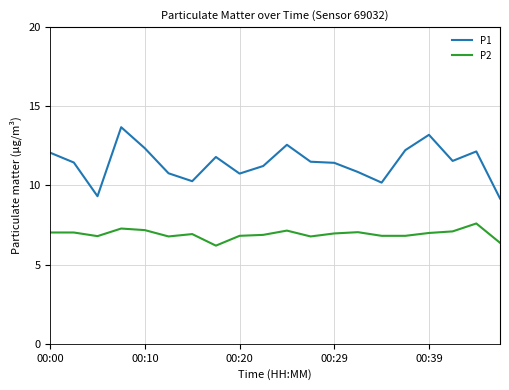

Which series has the largest range (max minus min)?

P1